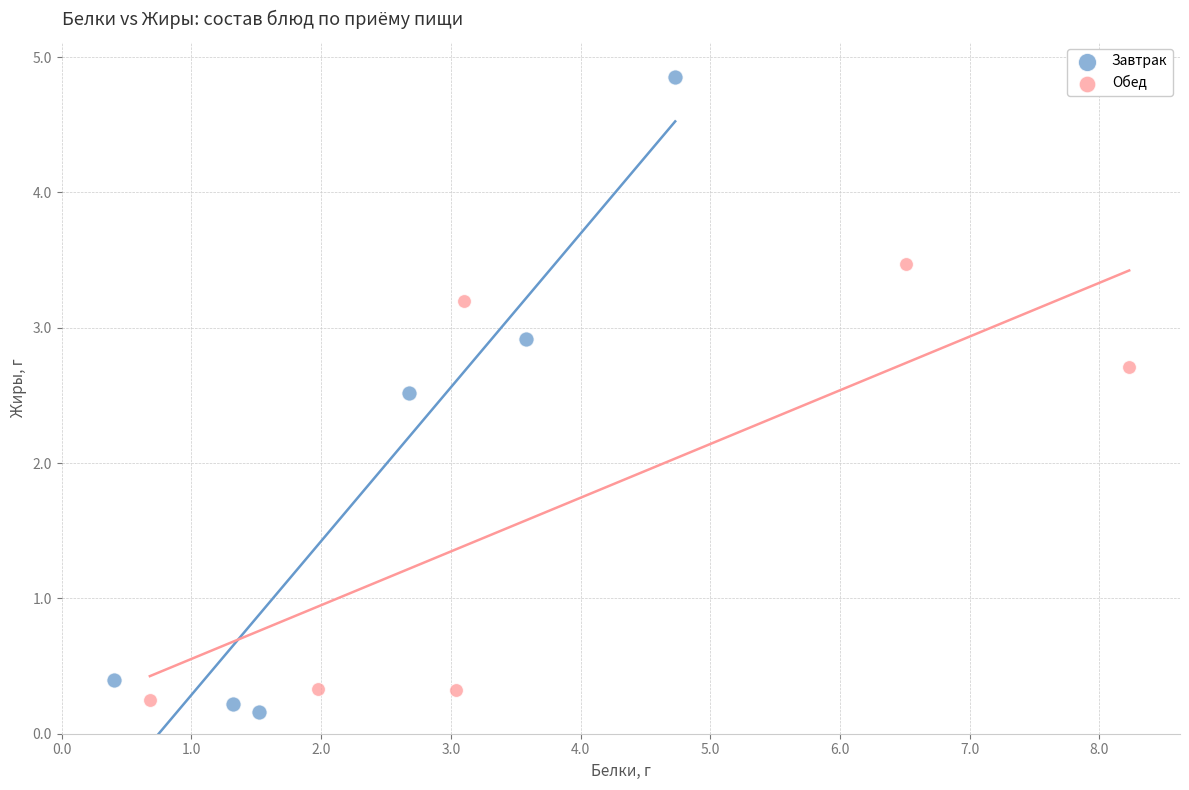

Which series has the widest spread of Y values?

Завтрак